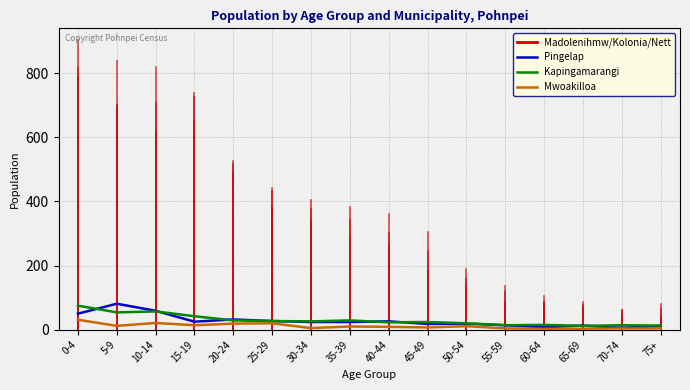

How many lines are shown in the chart?

3